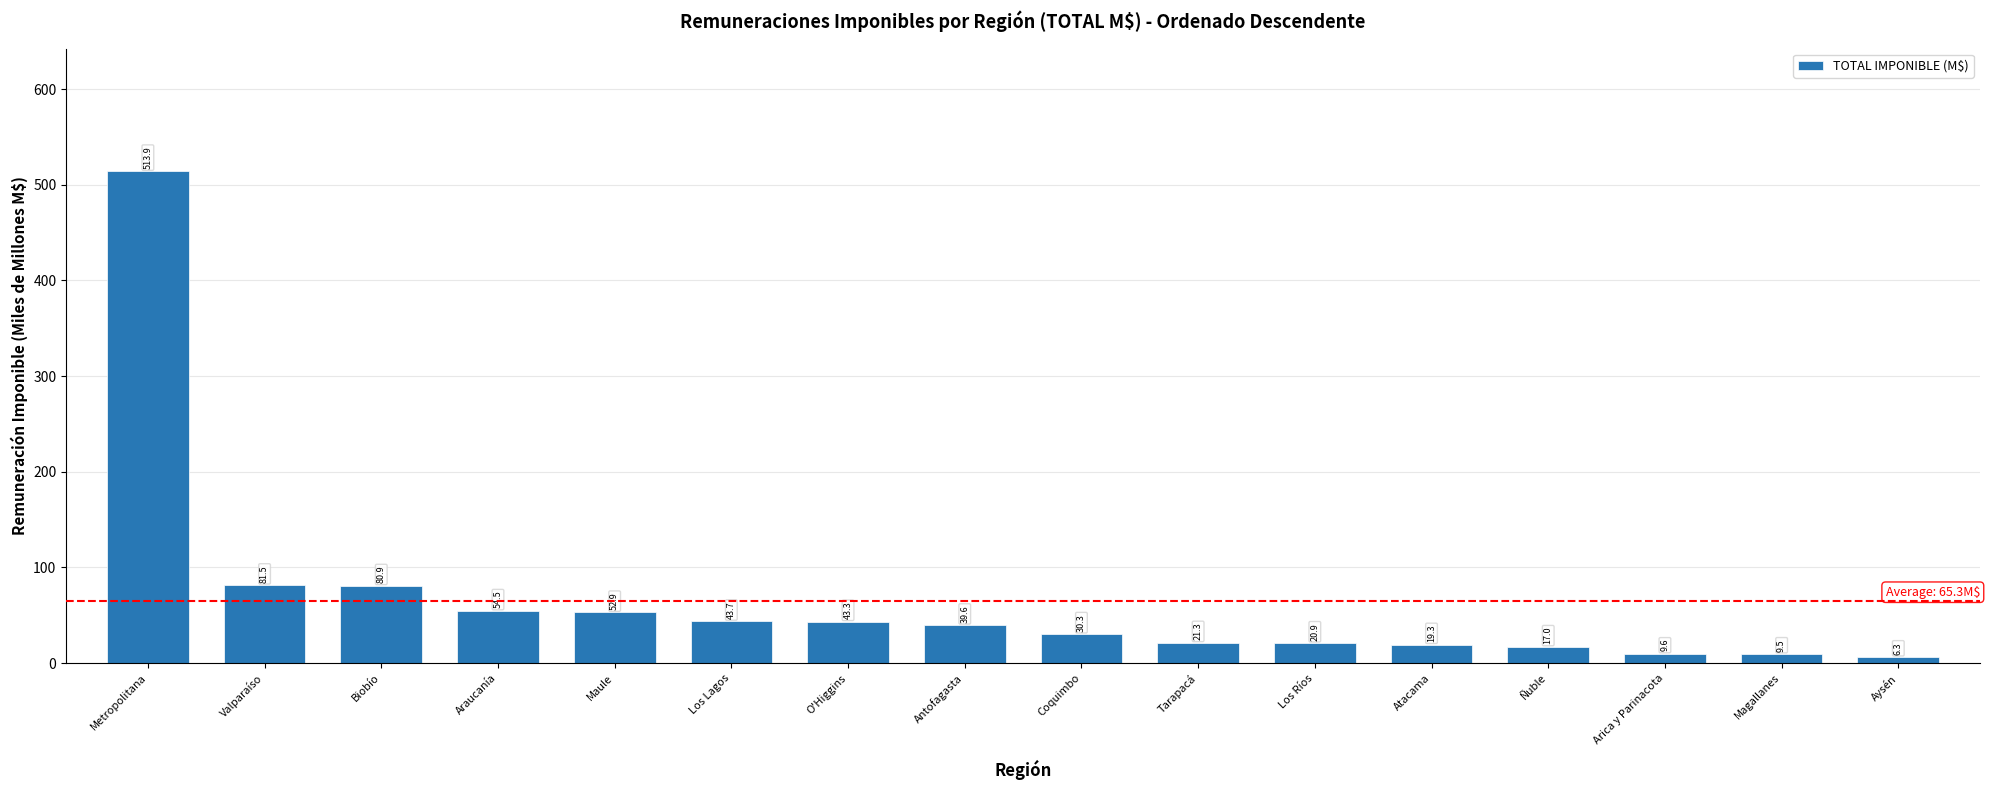

Reading right to left, extract all data points from this chart.

6.3	9.5	9.6	17.0	19.3	20.9	21.3	30.3	39.6	43.3	43.7	52.9	54.5	80.9	81.5	513.9